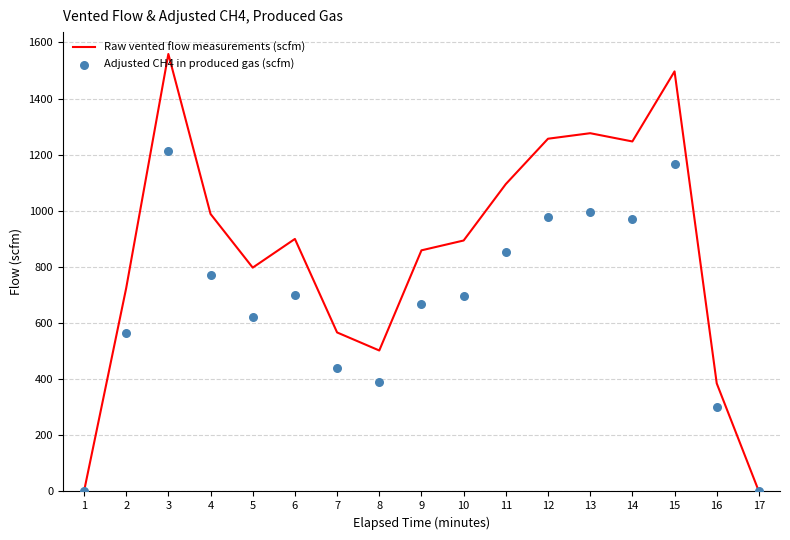

What are all the series names shown in the legend?

Raw vented flow measurements (scfm), Adjusted CH4 in produced gas (scfm)